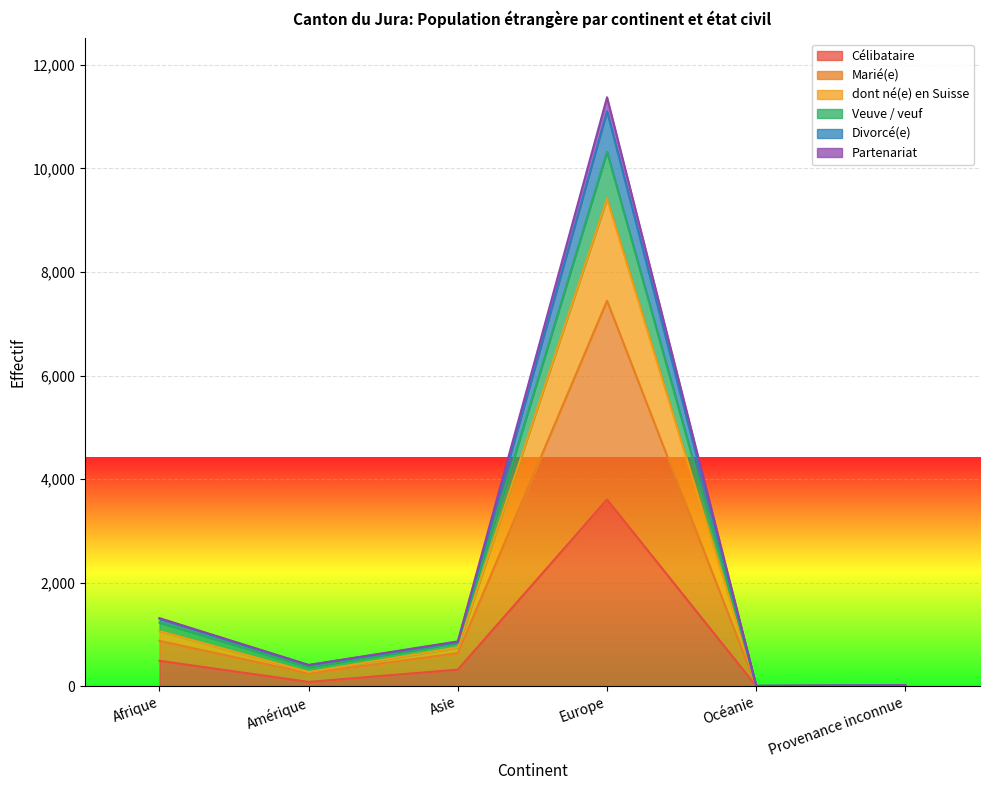

How many interior local valleys does the Veuve / veuf series have?

2